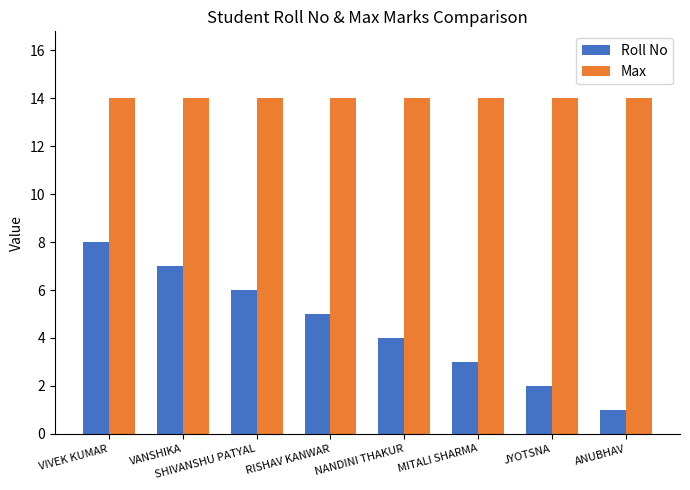

Reading left to right, transcribe all the data shown in this chart.

Roll No: VIVEK KUMAR=8	VANSHIKA=7	SHIVANSHU PATYAL=6	RISHAV KANWAR=5	NANDINI THAKUR=4	MITALI SHARMA=3	JYOTSNA=2	ANUBHAV=1
Max: VIVEK KUMAR=14	VANSHIKA=14	SHIVANSHU PATYAL=14	RISHAV KANWAR=14	NANDINI THAKUR=14	MITALI SHARMA=14	JYOTSNA=14	ANUBHAV=14